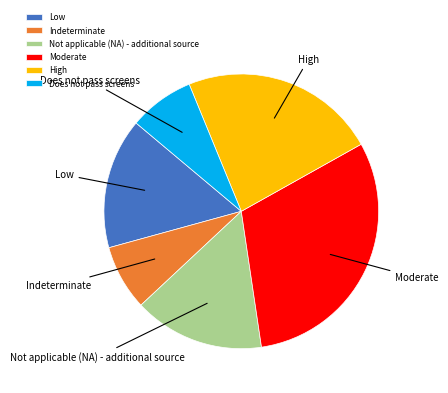

Do Low and Not applicable (NA) - additional source together represent more than half of the pie?

No